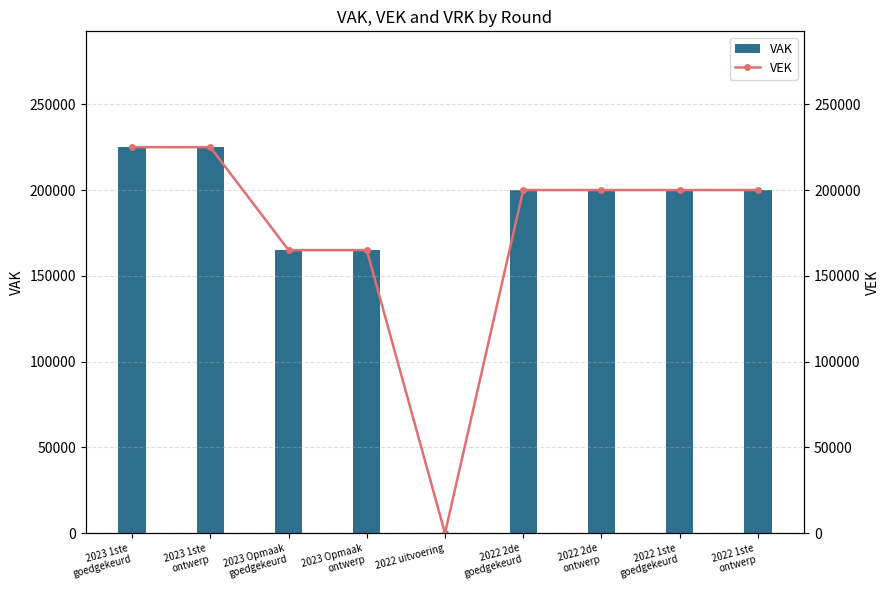

List the series in order of their peak value, lowest first.

VAK, VEK